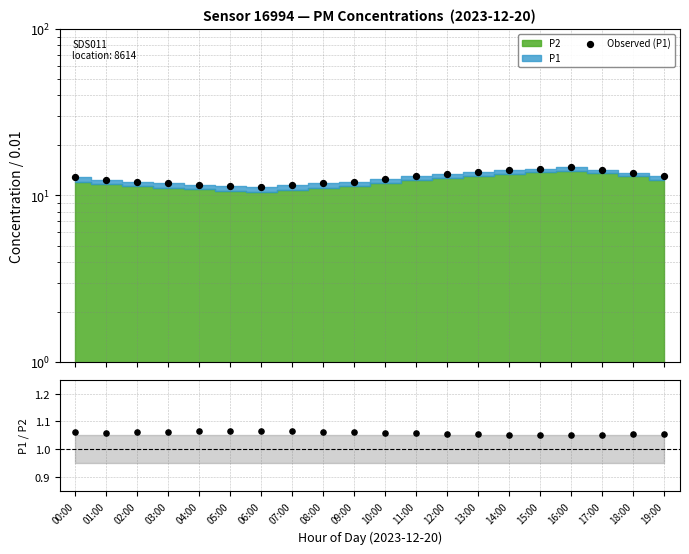

At which category is the sum across all series the highest?

16:00